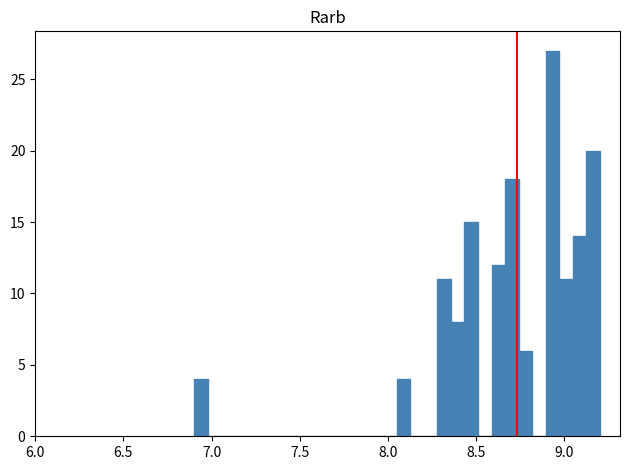

Read against the x-axis, roughly where is the centre of the tallest bar?

8.95